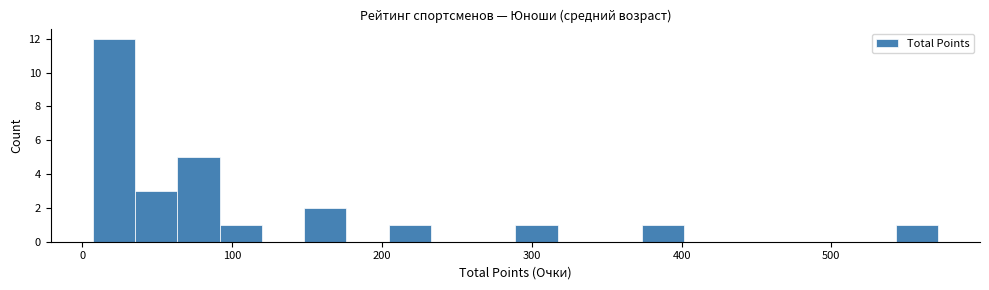

Read against the x-axis, roughly where is the centre of the tallest bar?

20